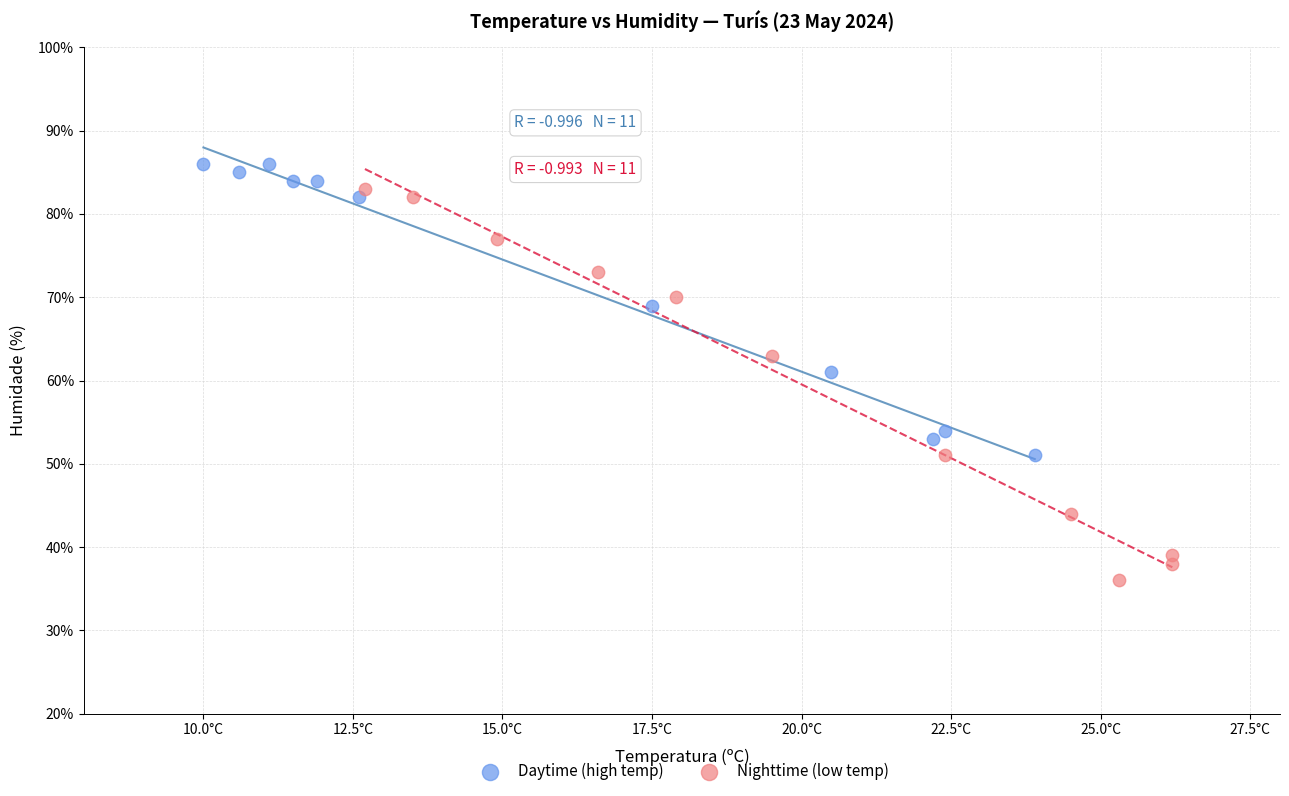

Which series has the largest Y range (max minus min)?

Nighttime (low temp)